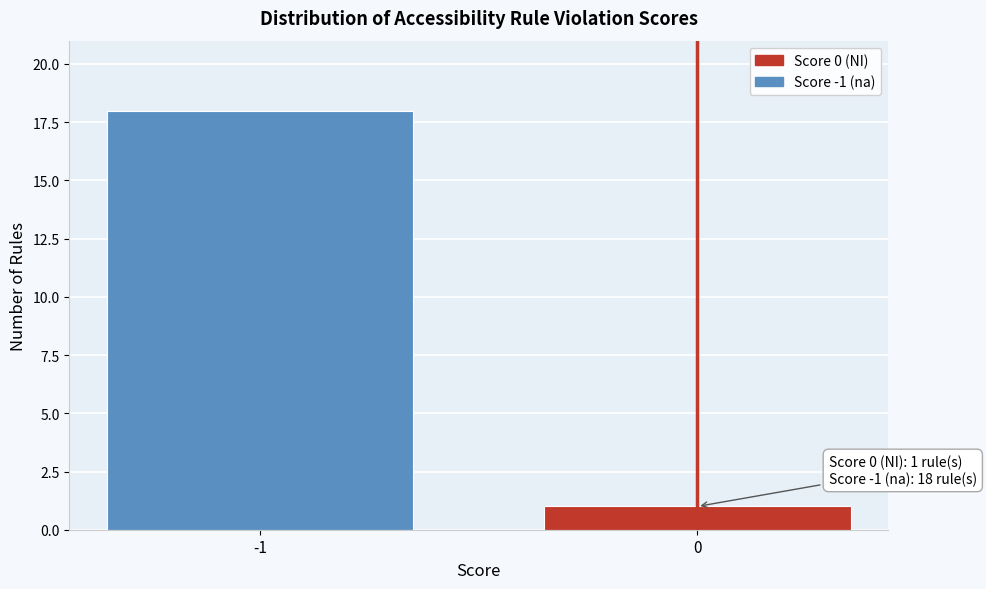

Reading left to right, list all the values displayed in this chart.

18	1